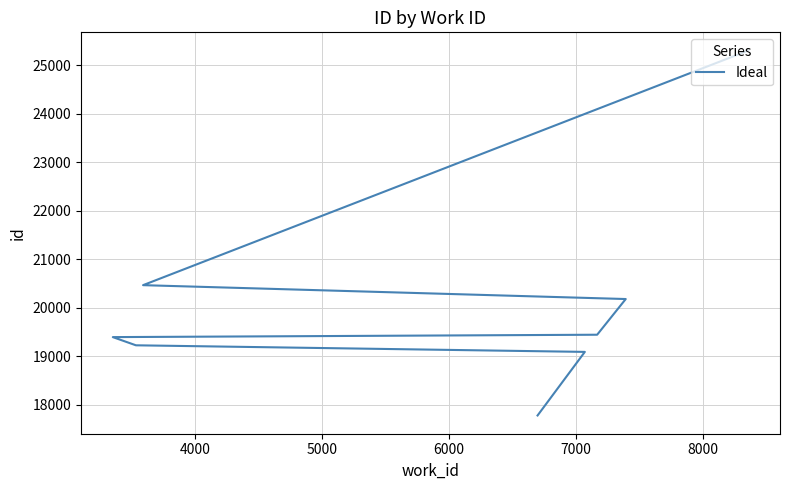

How many lines are shown in the chart?

1